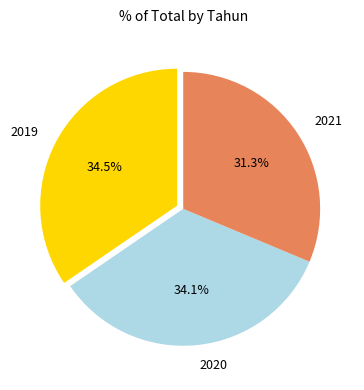

The 2019 slice represents 26% of the pie. True or false?

False